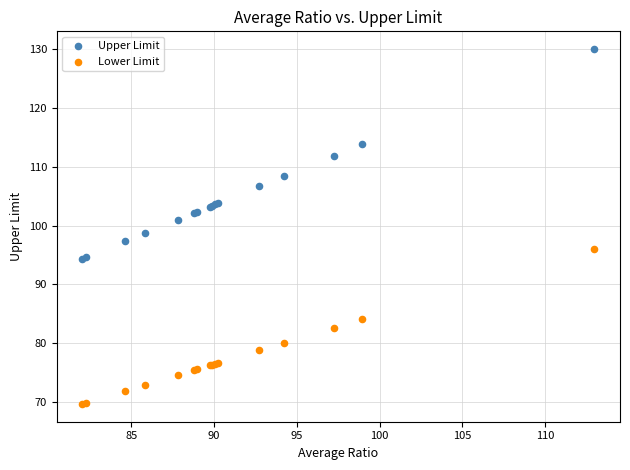

Which series contains the lowest Y value?

Lower Limit